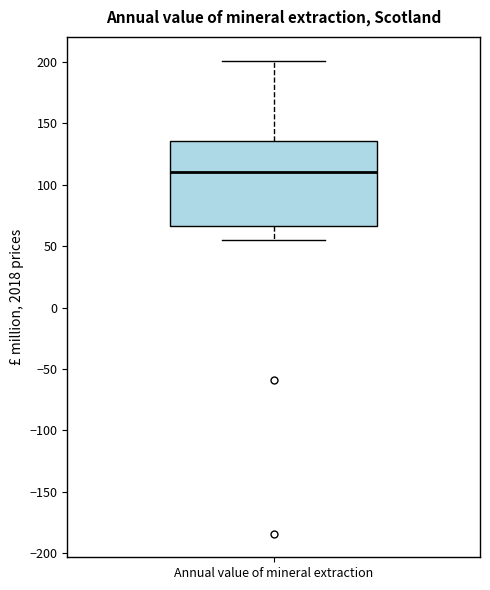

Transcribe this box plot: give where the median line is, the range the box spans, and where the two whiskers end, as read against the y-axis. The values are not printed on the chart, so give them approximately, as read against the axis.

median 110, box 65 to 135, whiskers 55 to 200